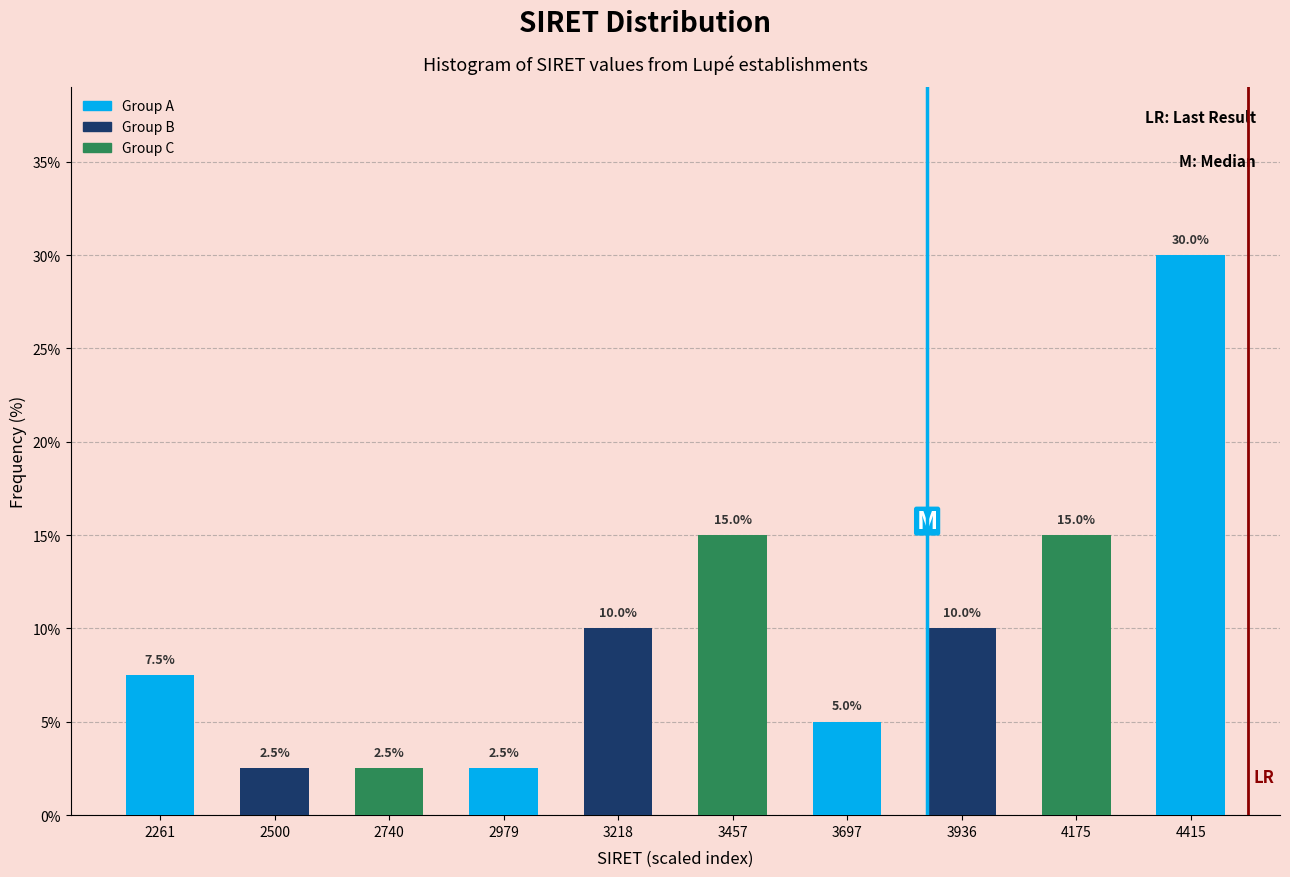

Reading left to right, what are all the values shown in this chart?

7.5	2.5	2.5	2.5	10.0	15.0	5.0	10.0	15.0	30.0